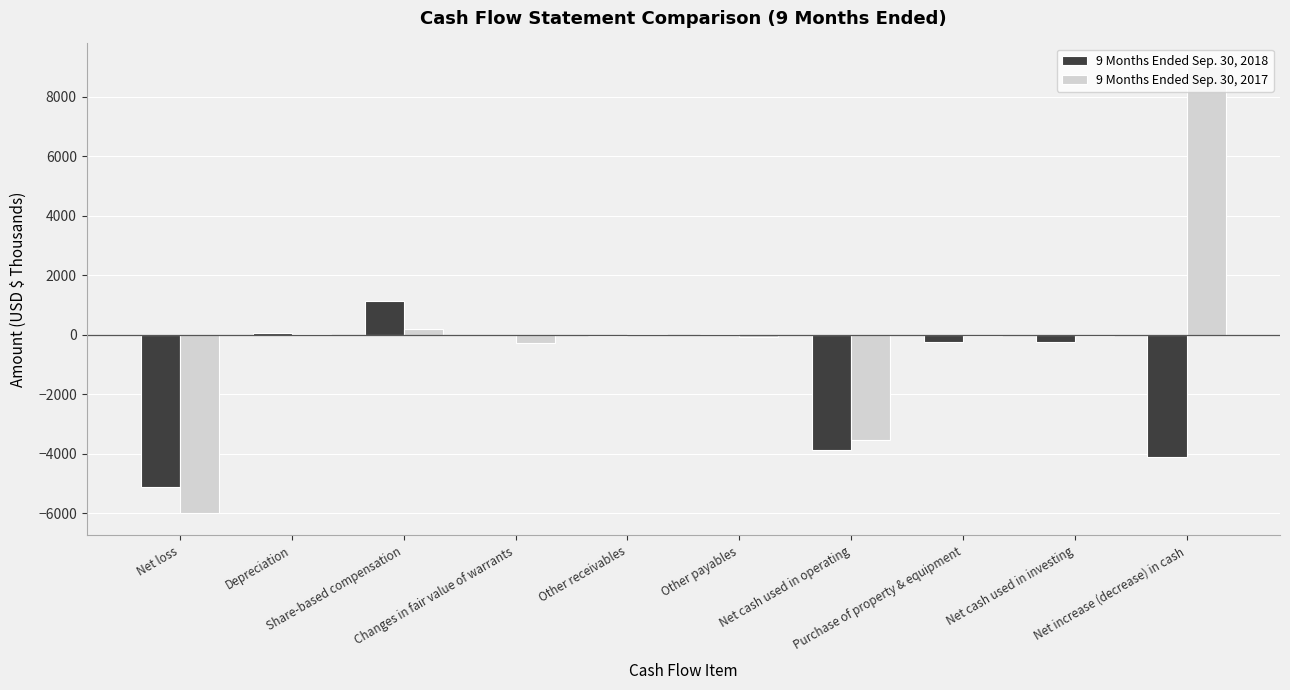

How many data points does each series have?

10